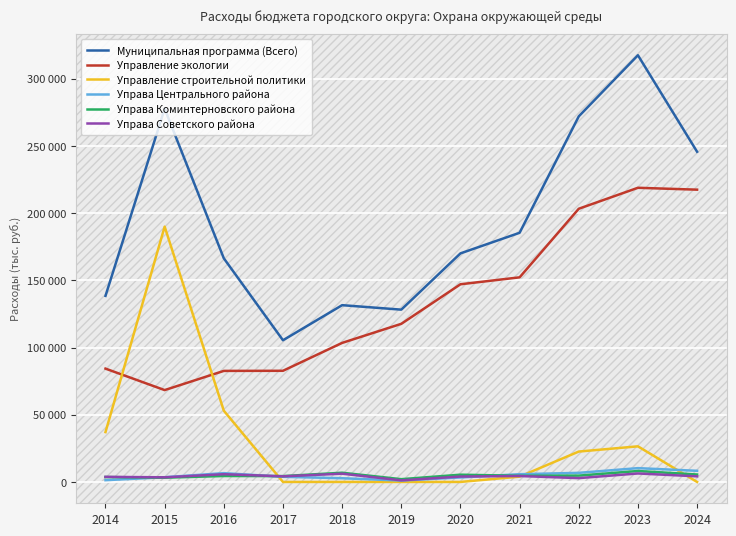

True or false: Управа Коминтерновского района has more than 1 interior local peaks.

True